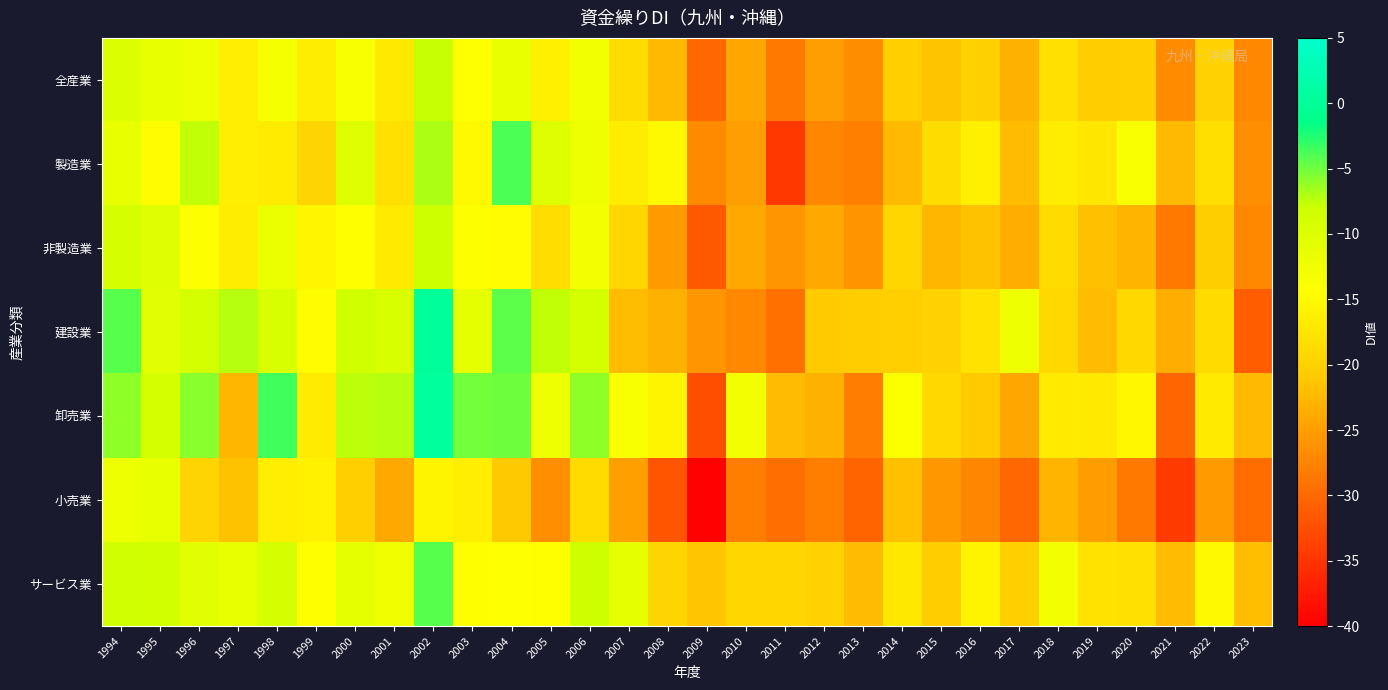

What is the total value across all series at 2016?

-139.4